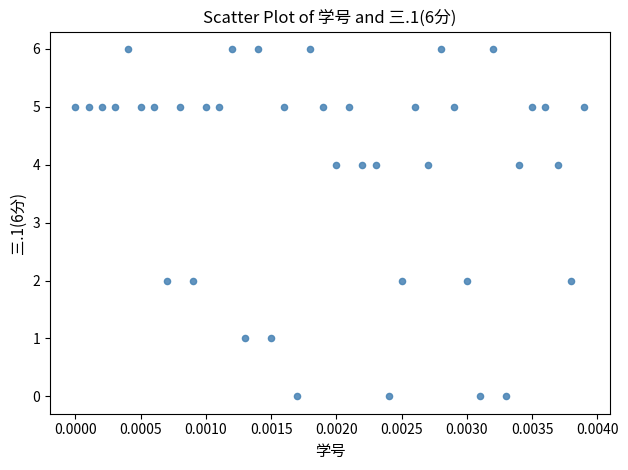

What is the range of Y values (max minus min)?

6